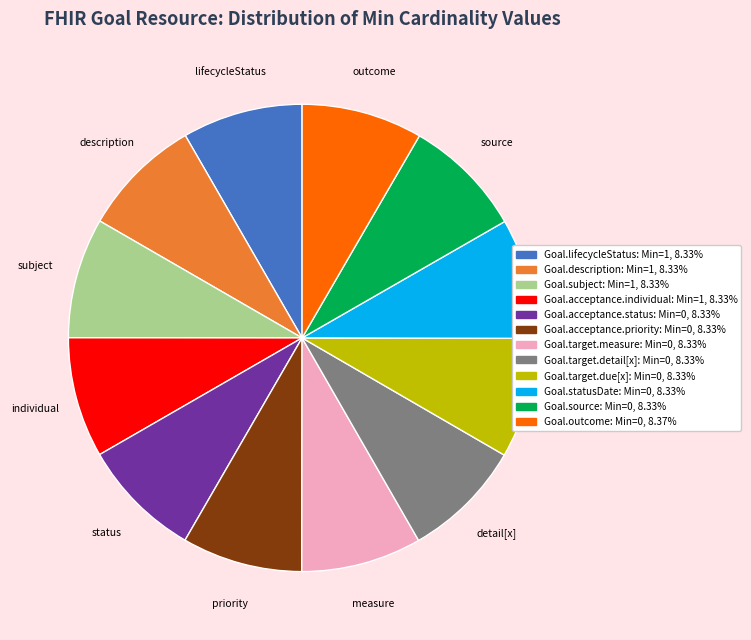

Combined, do Goal.target.detail[x] and Goal.acceptance.individual account for over 50%?

No